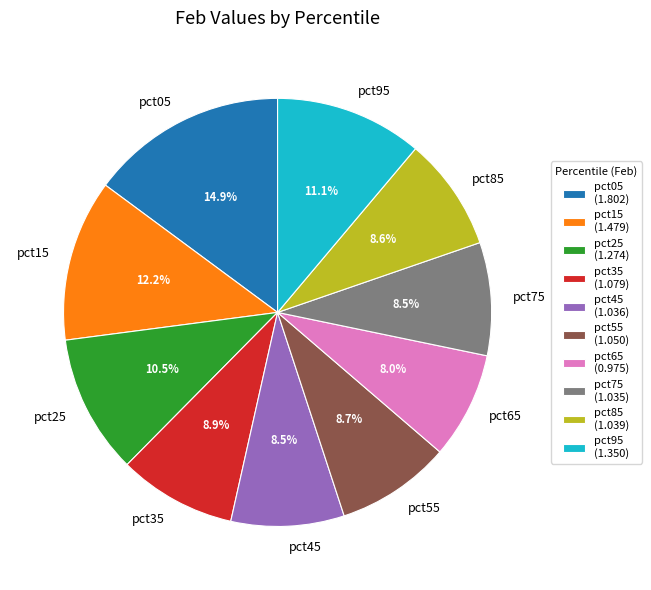

To the nearest percent, what percentage of the pie is pct35?

9%